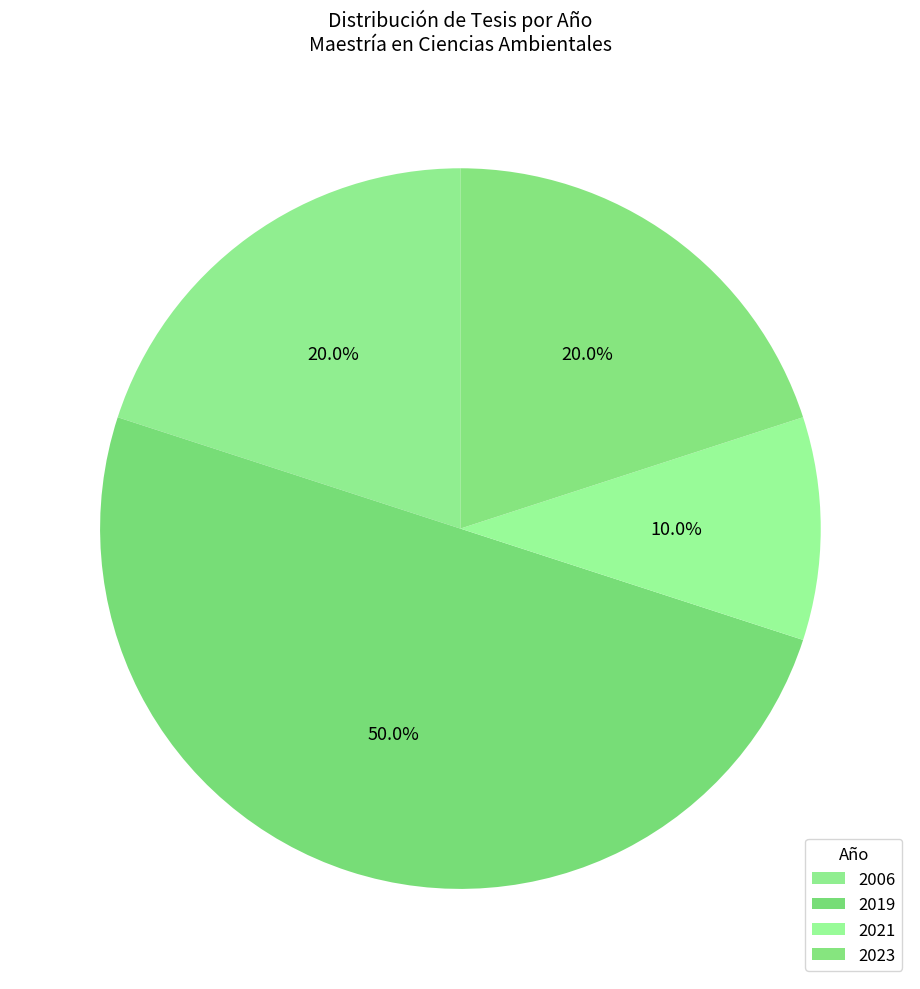

Count the number of slices in the pie.

4